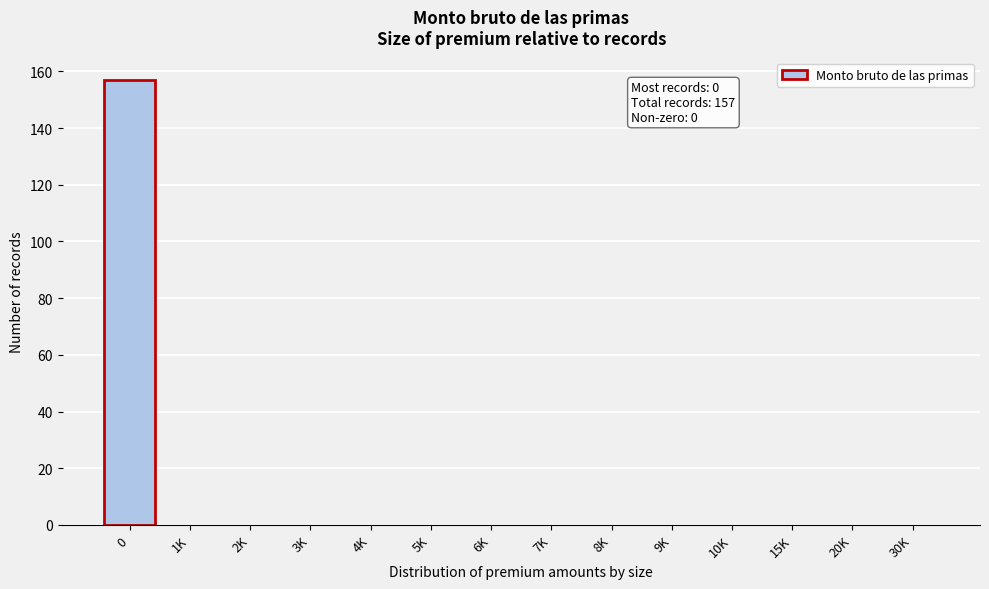

Reading left to right, list all the values displayed in this chart.

0=157	1K=0	2K=0	3K=0	4K=0	5K=0	6K=0	7K=0	8K=0	9K=0	10K=0	15K=0	20K=0	30K=0